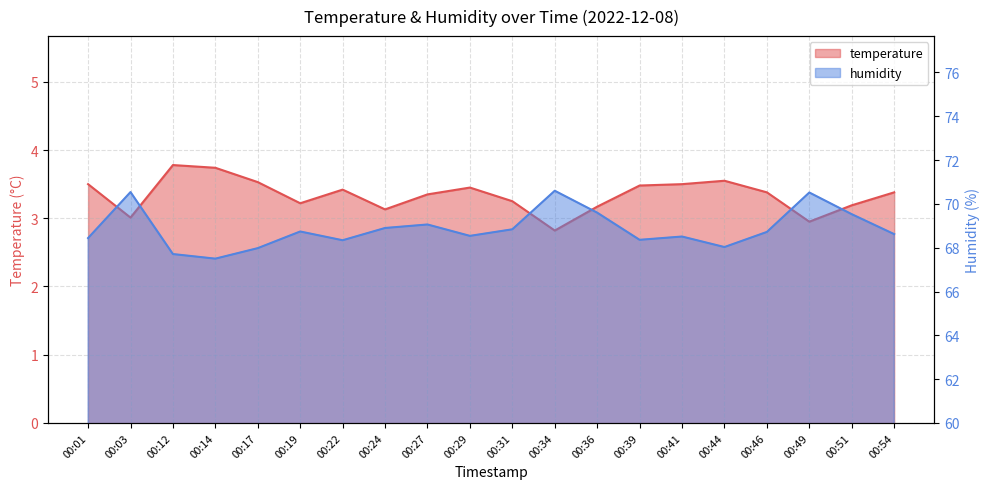

How many data points in humidity are less than 68?

3